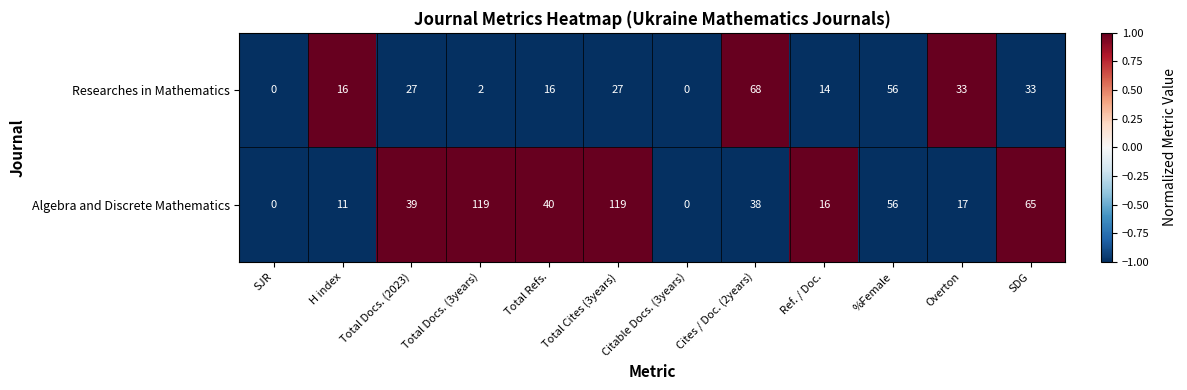

True or false: Researches in Mathematics has a value of 42 at SJR.

False